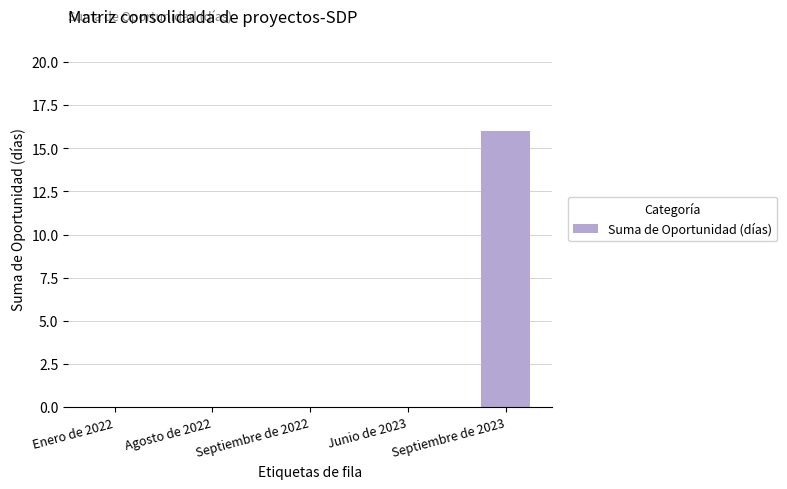

The chart shows a value of 8 at Enero de 2022. True or false?

False